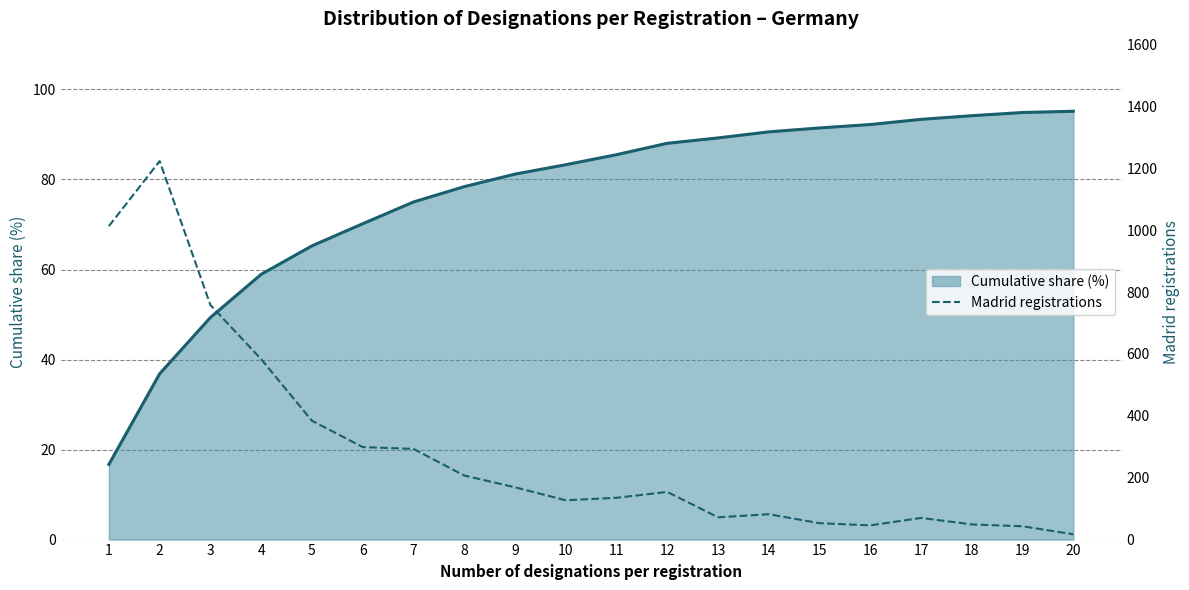

Reading left to right, what are all the values shown in this chart?

Cumulative share (%) line: 1=16.7	2=36.8	3=49.3	4=58.9	5=65.2	6=70.2	7=75.0	8=78.4	9=81.2	10=83.3	11=85.5	12=88.0	13=89.2	14=90.6	15=91.5	16=92.2	17=93.4	18=94.2	19=94.9	20=95.2
Madrid registrations: 1=1013.0	2=1223.0	3=758.0	4=583.0	5=384.0	6=299.0	7=293.0	8=207.0	9=169.0	10=127.0	11=135.0	12=154.0	13=72.0	14=82.0	15=53.0	16=46.0	17=70.0	18=49.0	19=43.0	20=17.0